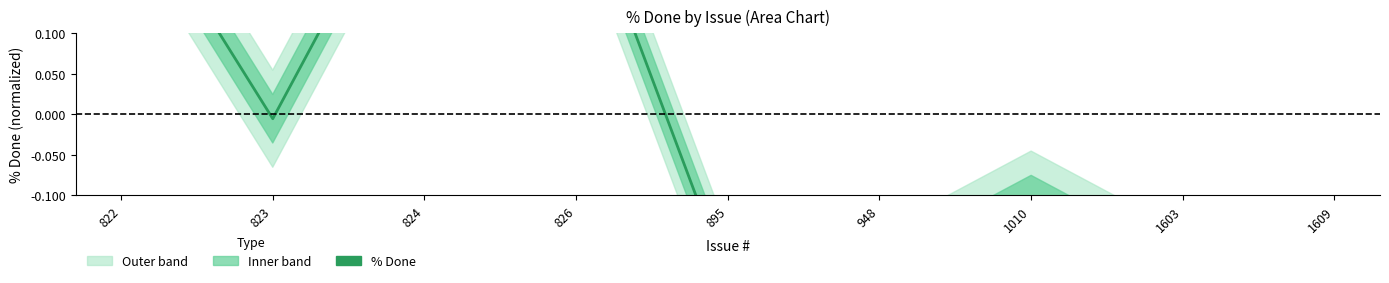

What is the value of the 1st point from the left?

0.3